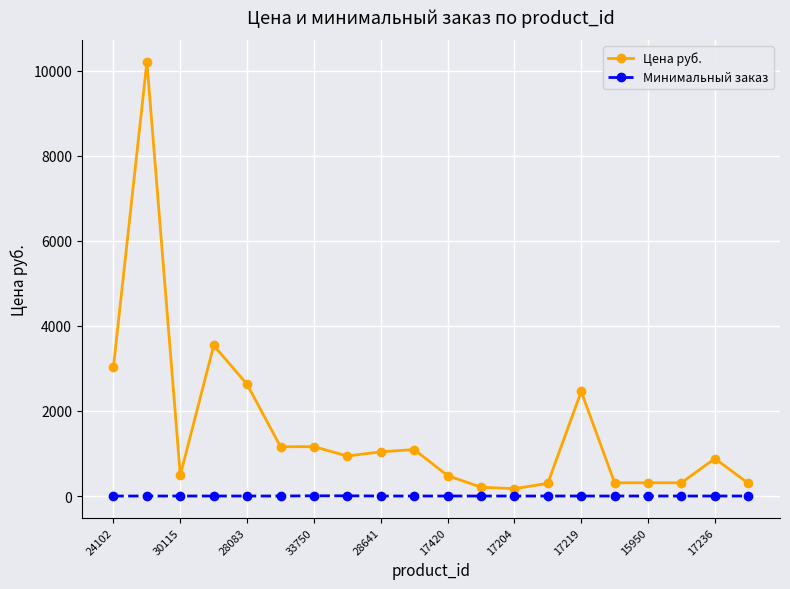

What is the average value of the Цена руб. series?

1552